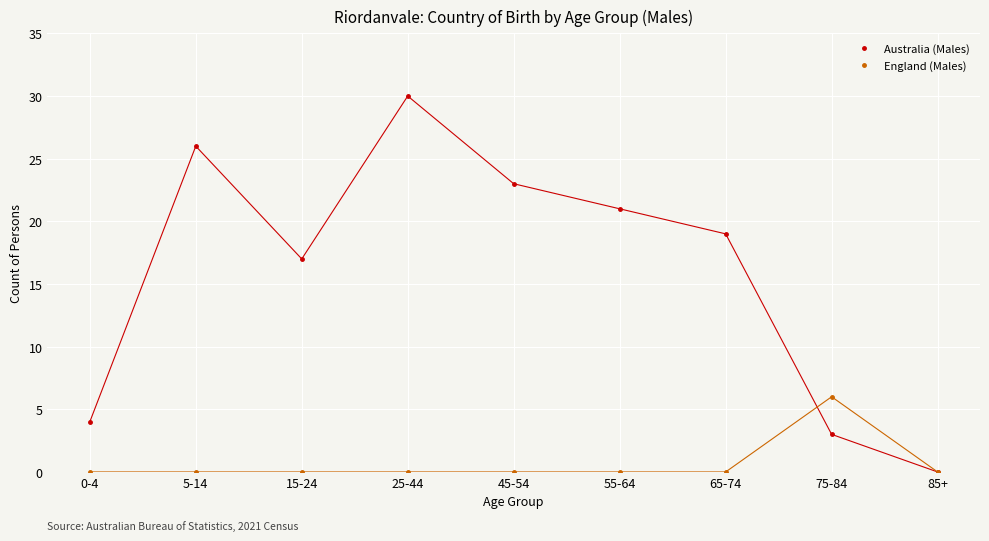

What is the total value across all series at 45-54?

23